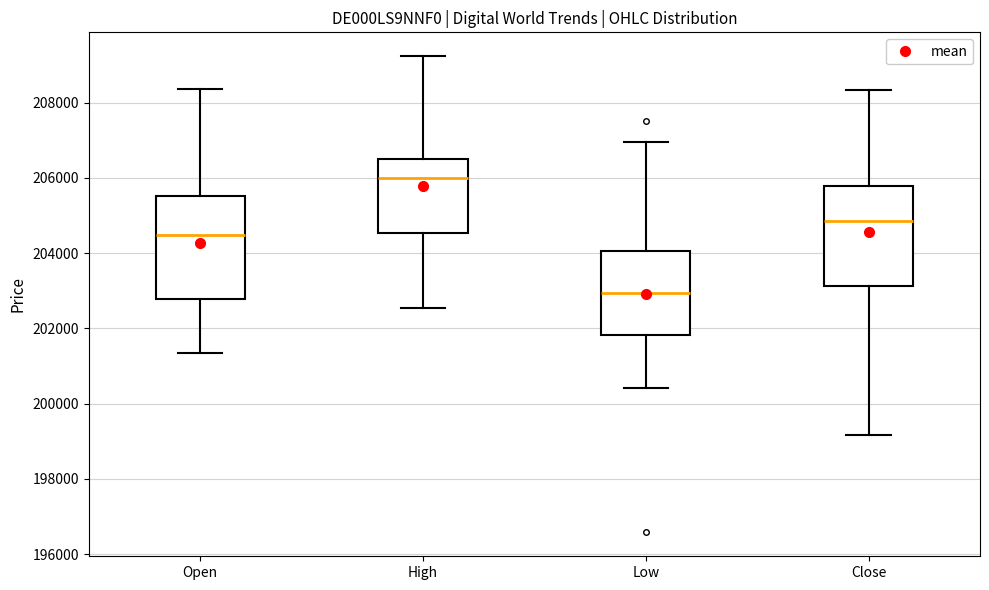

Where is the lower edge of the box for Low on the y-axis? The values are not printed on the chart, so give them approximately, as read against the axis.

201800